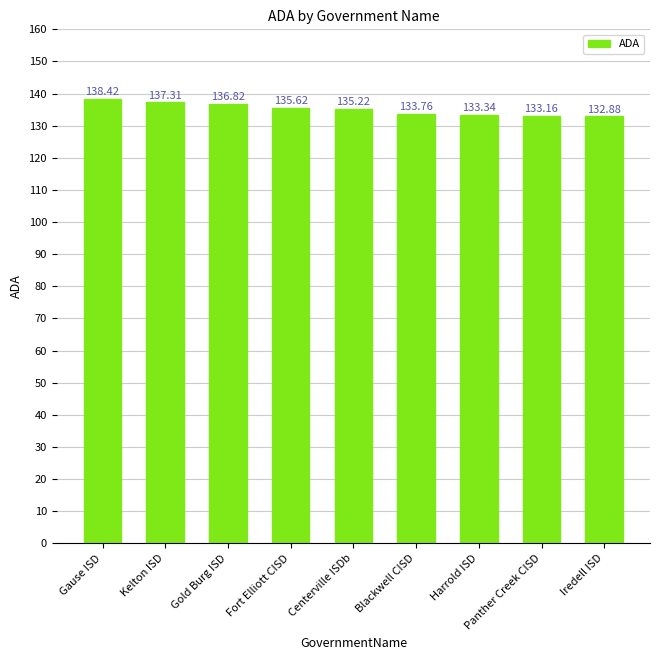

What is the change in value from Centerville ISDb to Harrold ISD?

-1.9